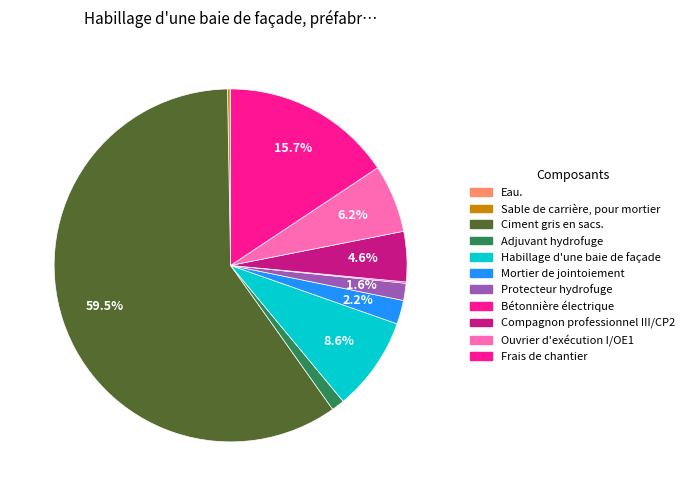

How many slices are in this pie chart?

11